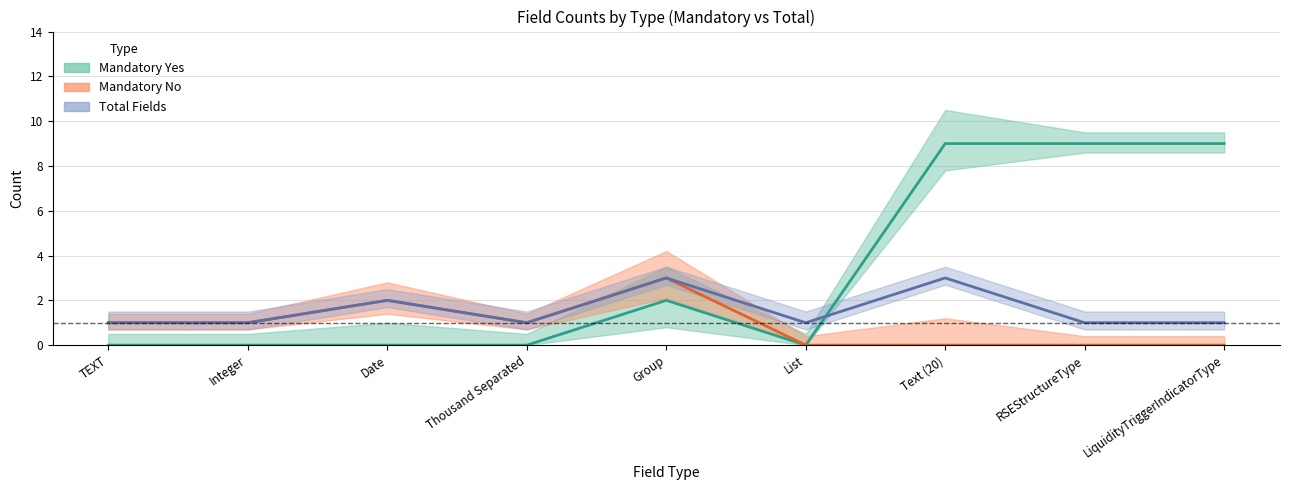

What is the difference between the mandatory_no values at Group and Text (20)?

3